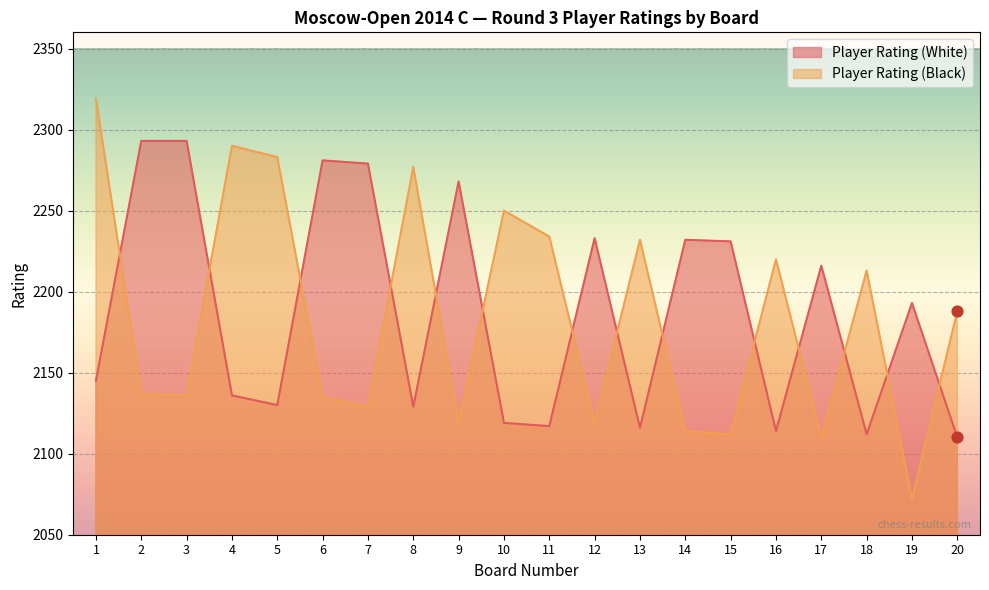

Which series reaches the maximum Y coordinate?

Player Rating (Black)